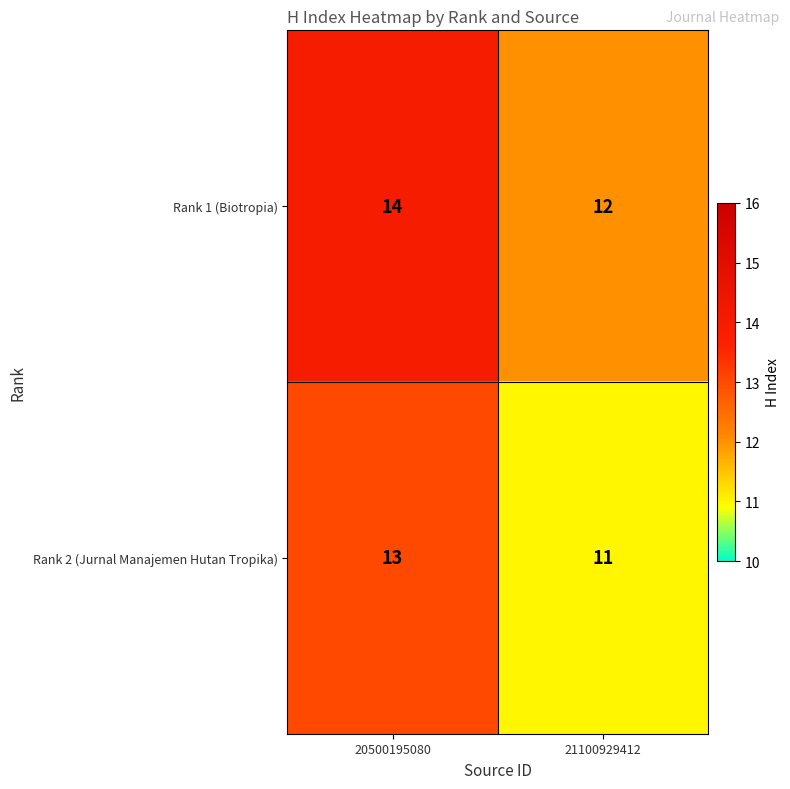

What is the smallest value displayed?

11